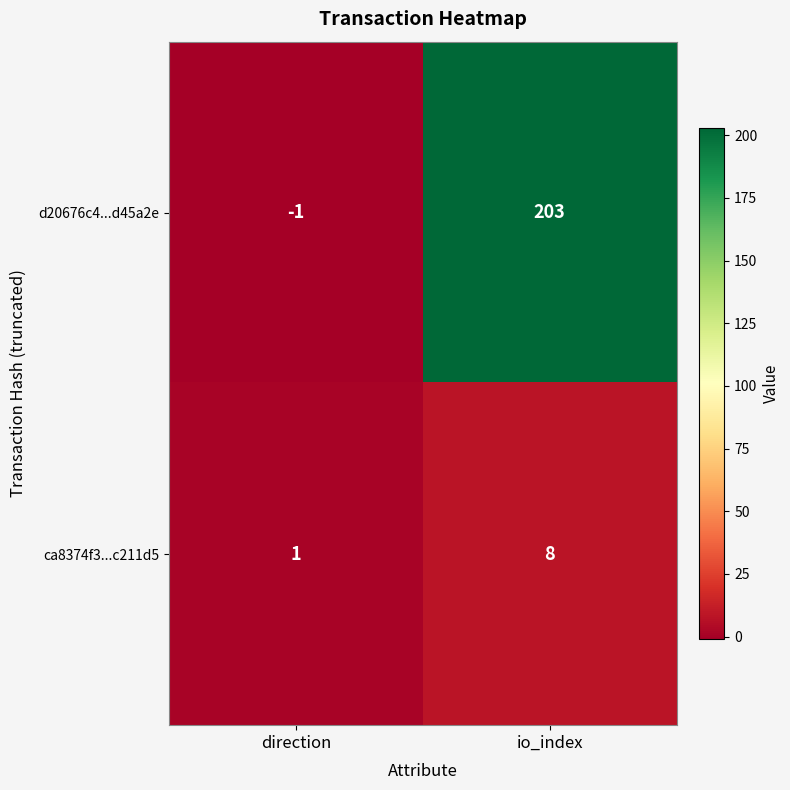

What is the minimum value shown in the chart?

-1